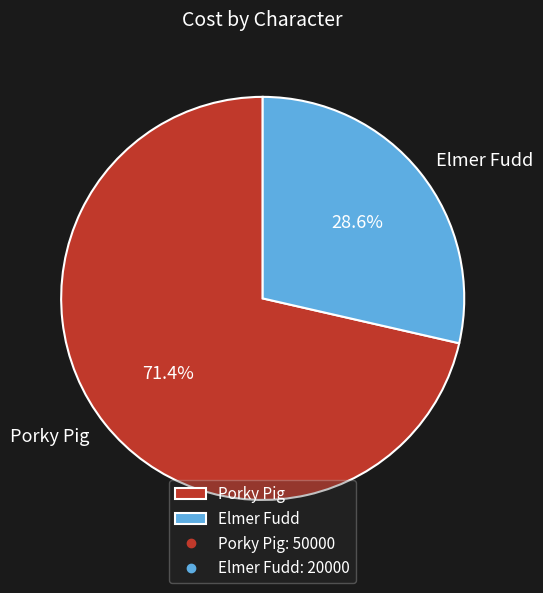

How many slices are in this pie chart?

2